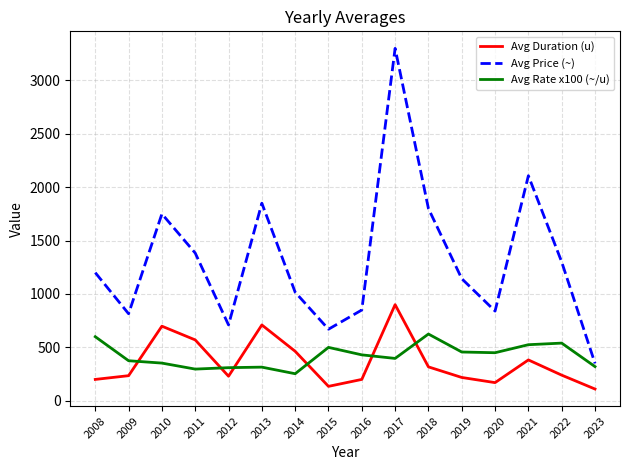

True or false: Avg Price (~) and Avg Duration (u) cross at least once.

False